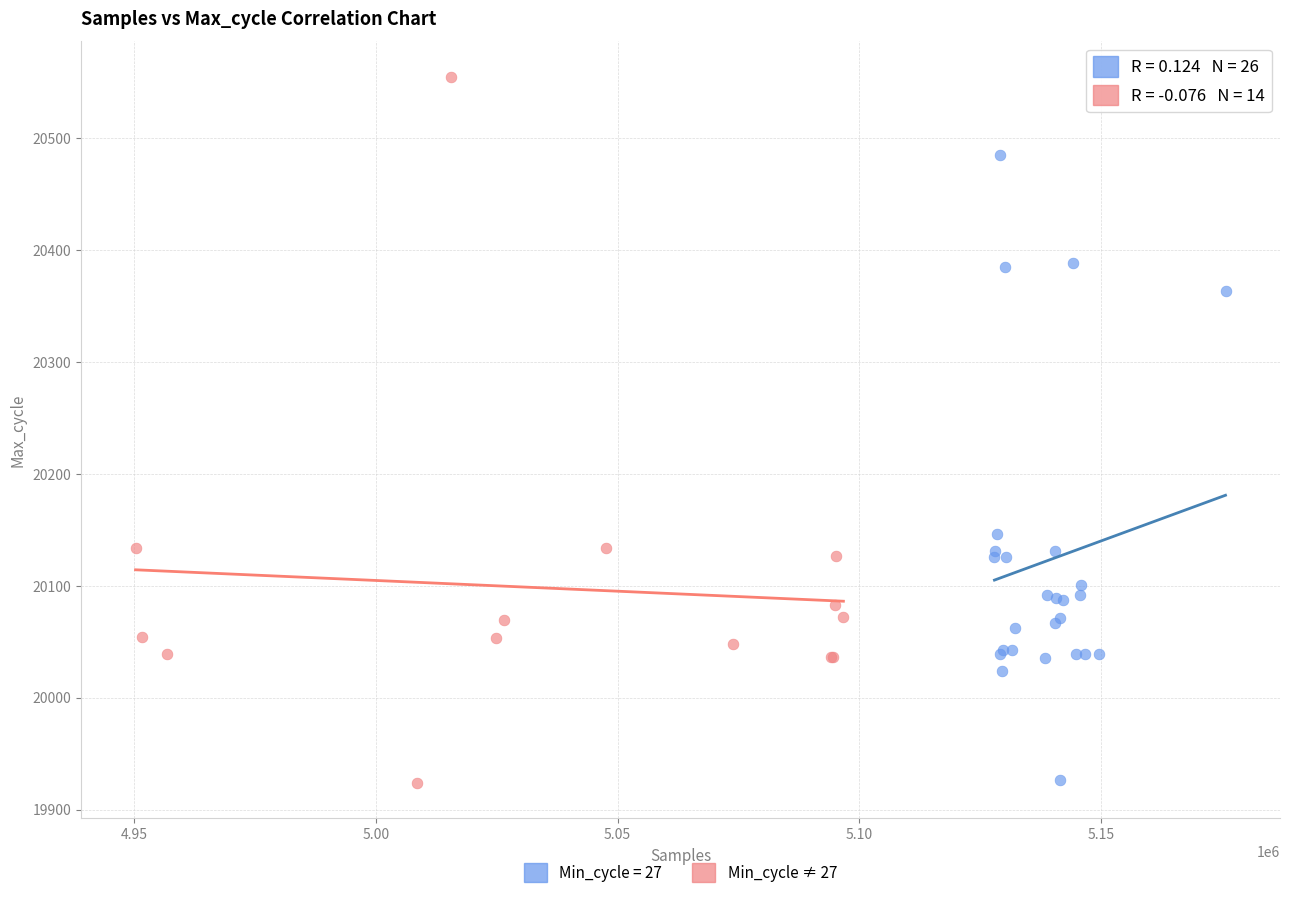

Which series has the widest spread of Y values?

Min_cycle ≠ 27